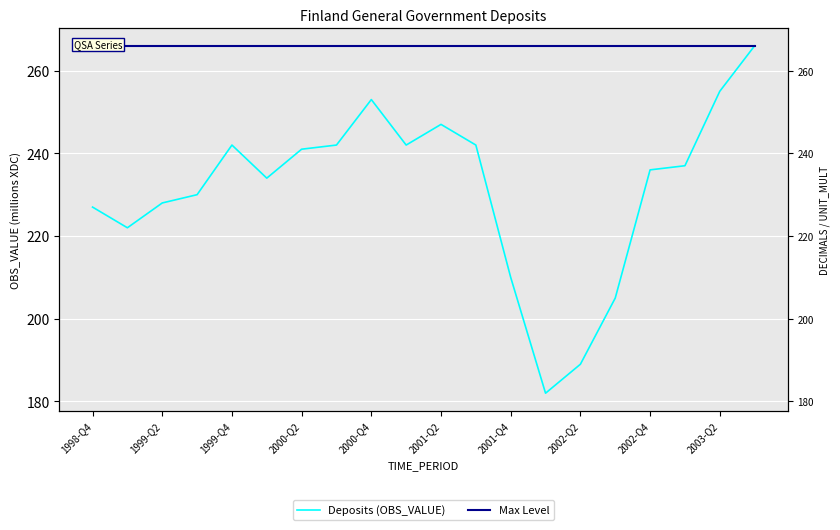

What is the lowest value of the Max Level series?

266